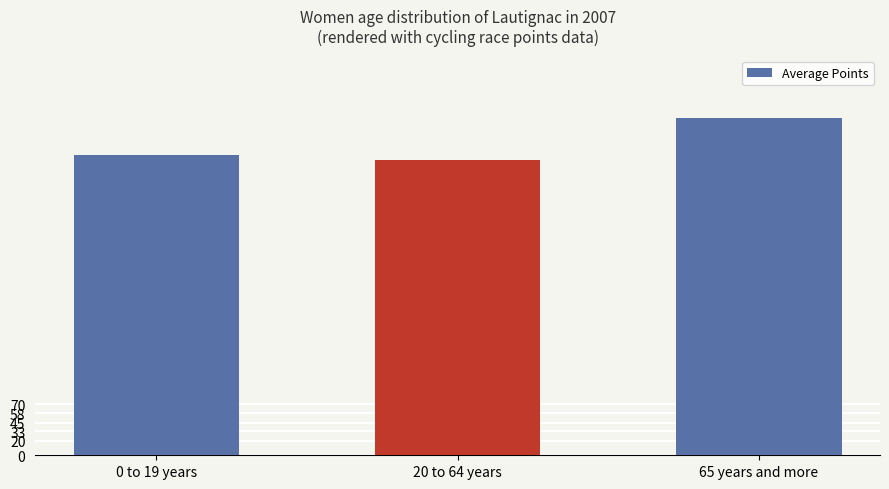

What is the value of the 2nd bar from the left?

406.8